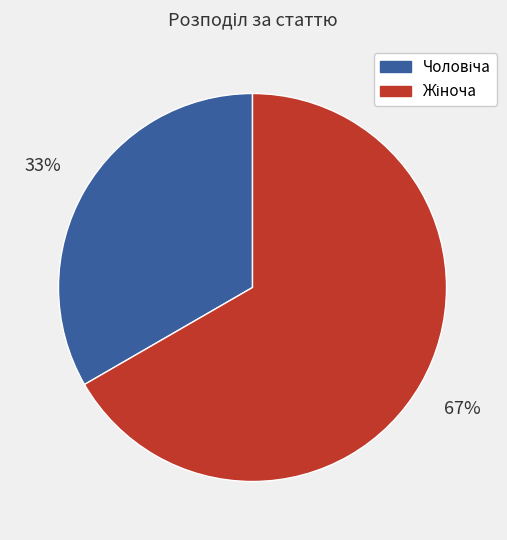

Count the number of slices in the pie.

2